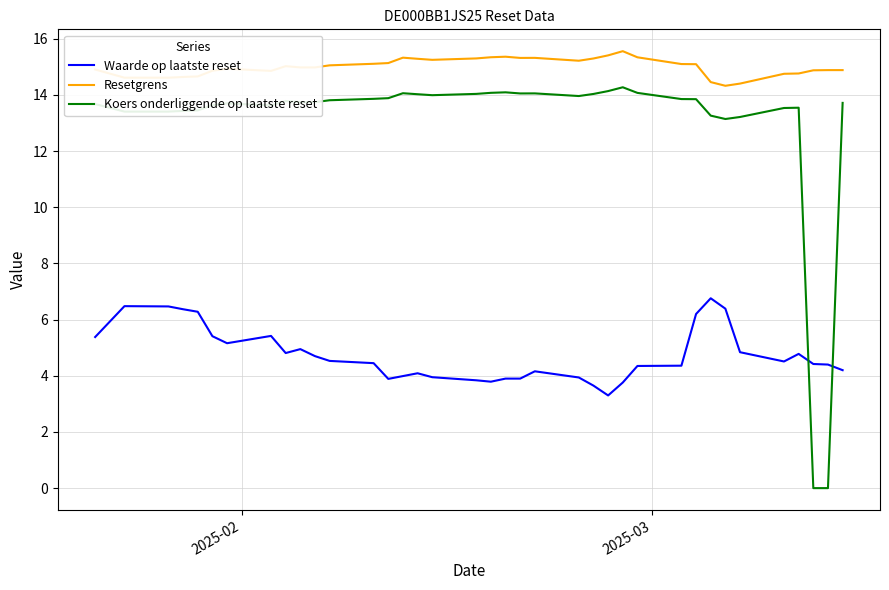

What is the sum of all Koers onderliggende op laatste reset values?

482.2